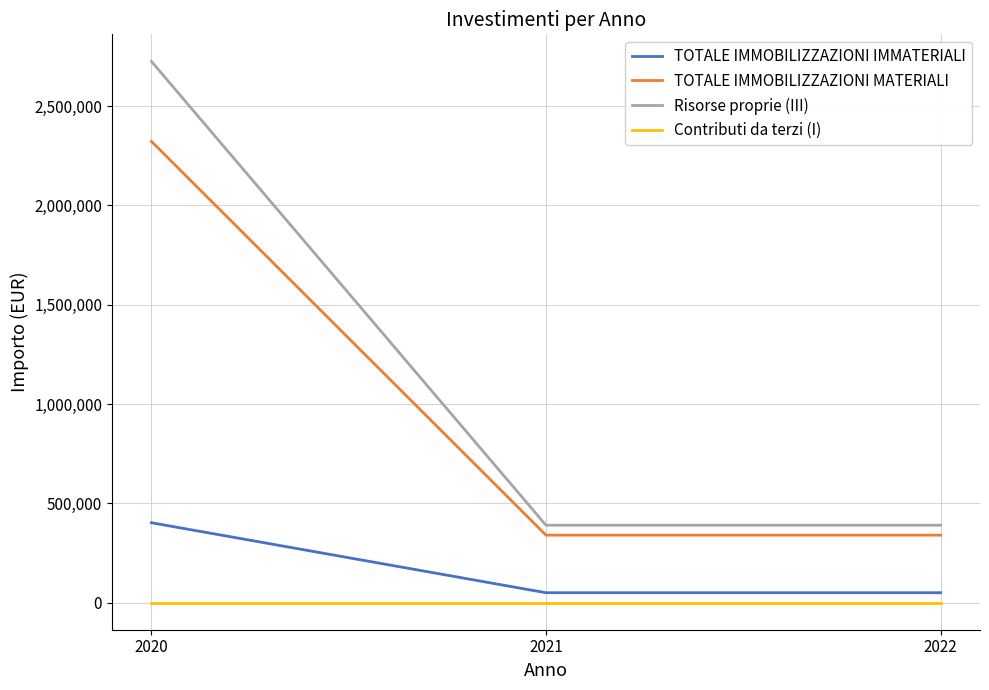

At which category is the sum across all series the highest?

2020